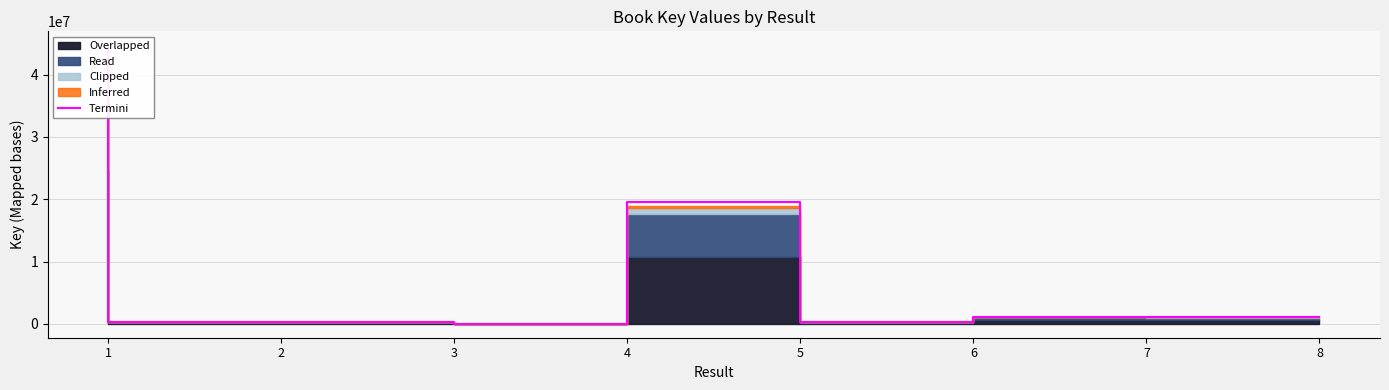

What is the sum of all values?

67484048.0